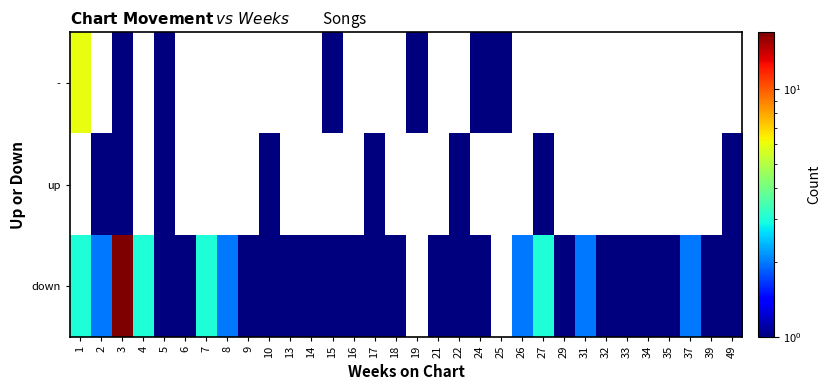

How many categories are shown in the chart?

32